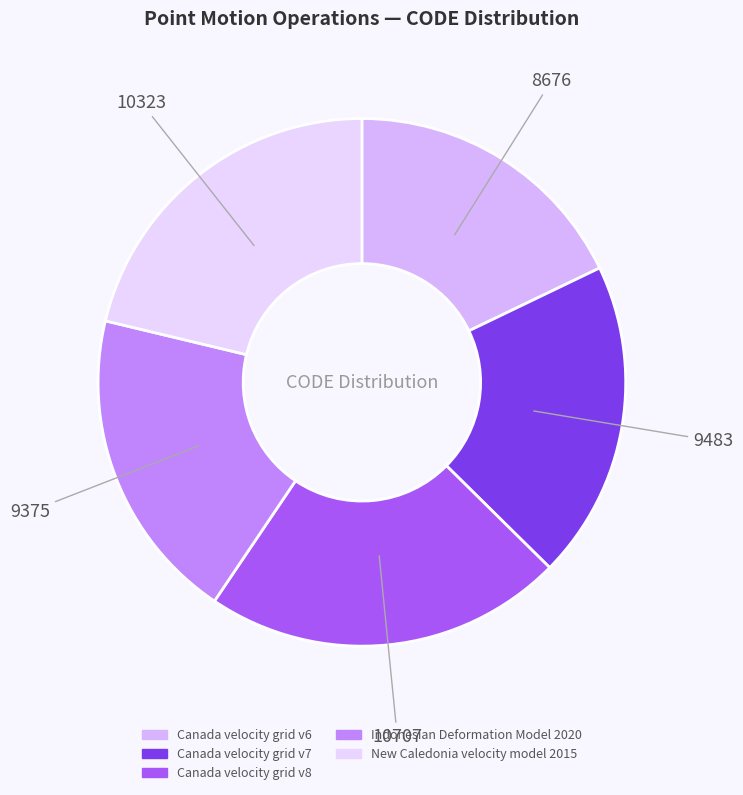

What is the change in value from Indonesian Deformation Model 2020 to New Caledonia velocity model 2015?

+948